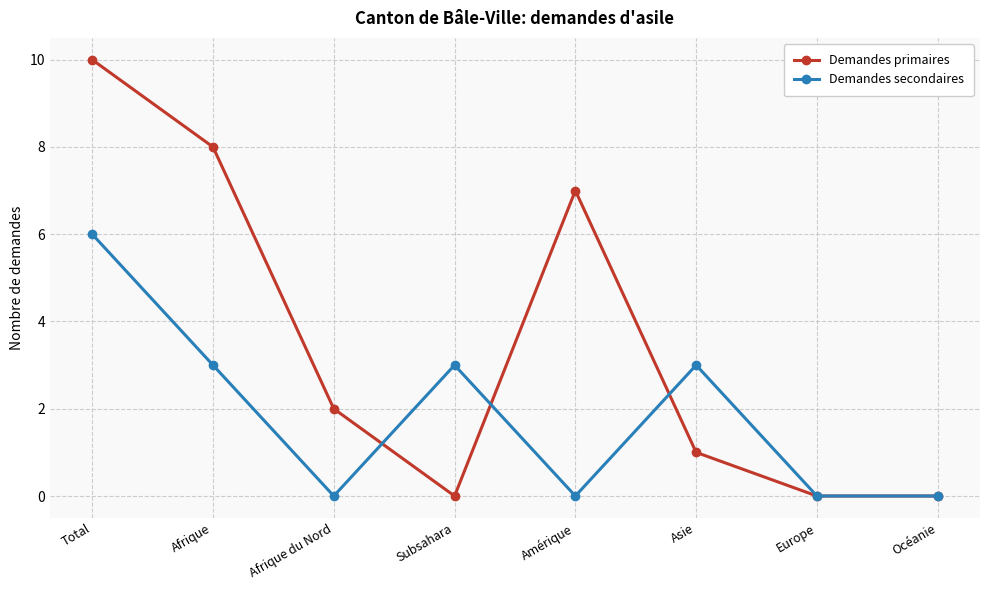

Between which two adjacent categories do Demandes secondaires and Demandes primaires first intersect?

Afrique du Nord and Subsahara